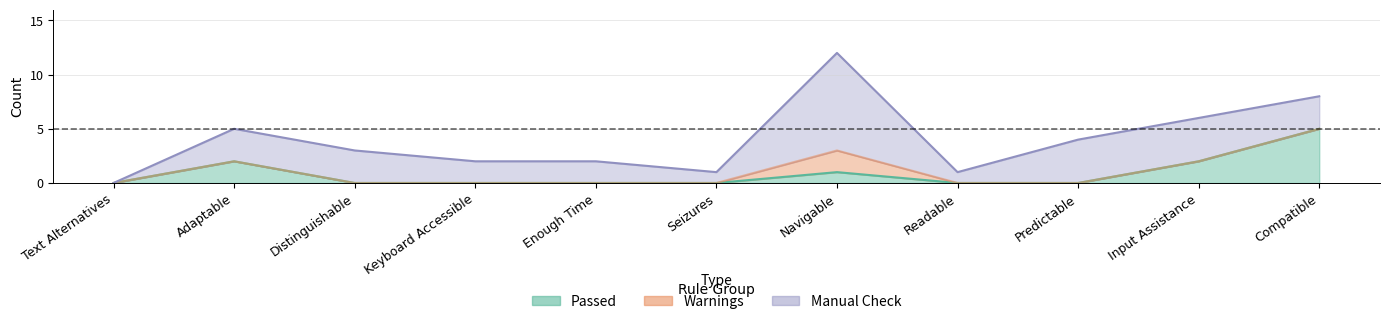

What is the difference between the second highest and minimum values in the Manual Check series?

4